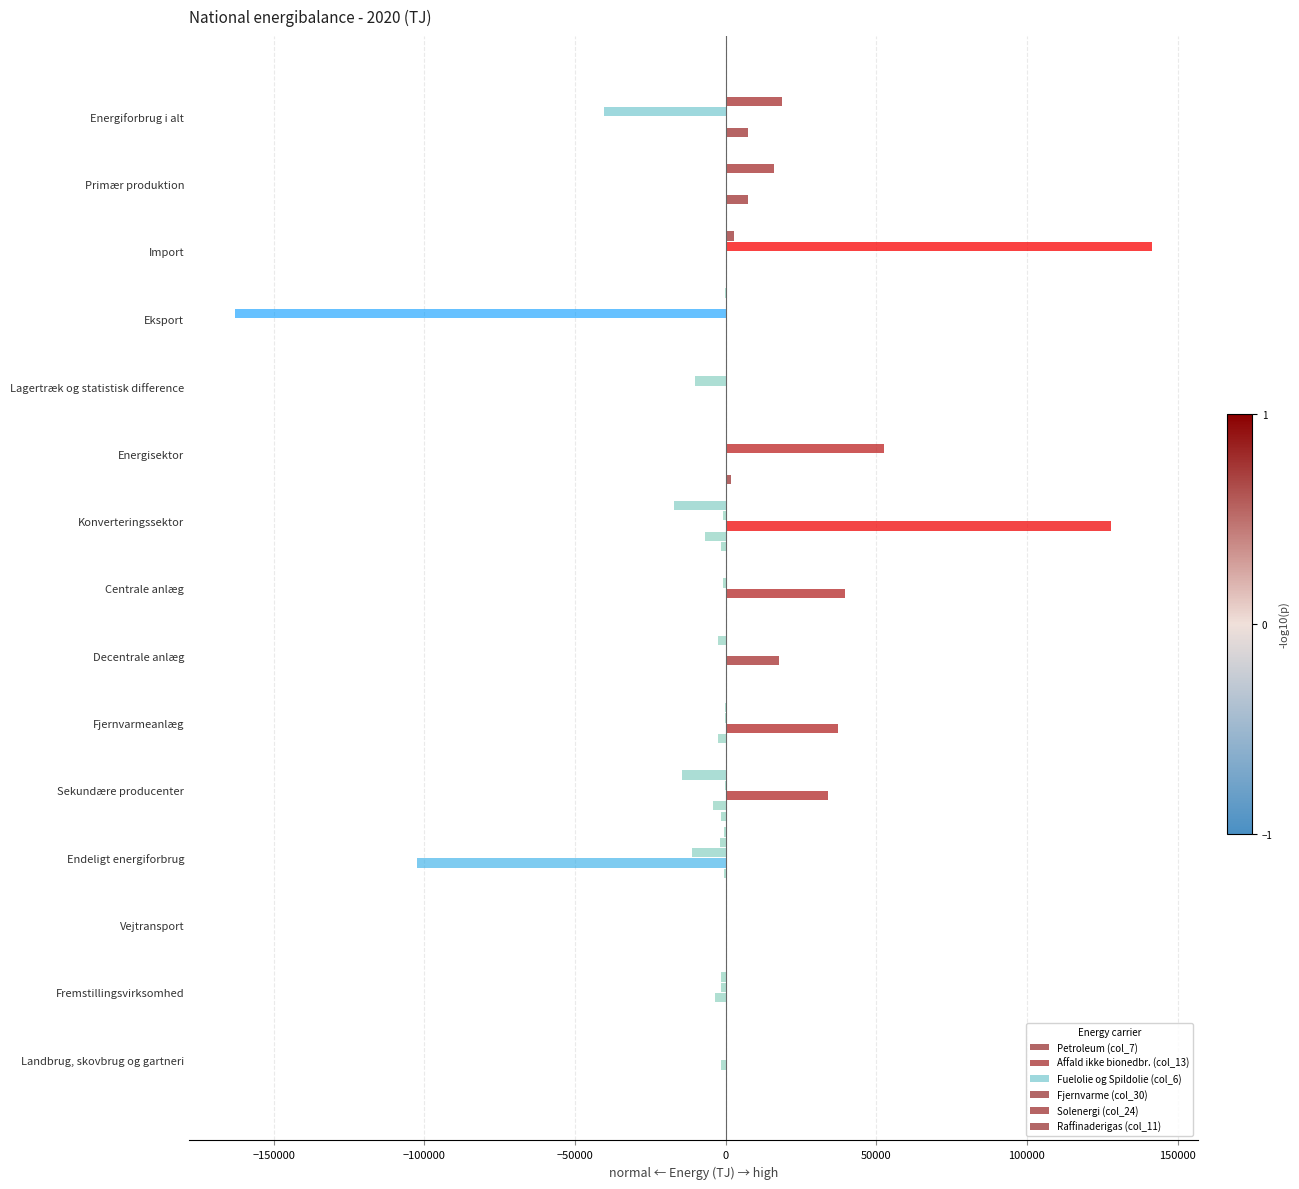

How many data points does each series have?

15